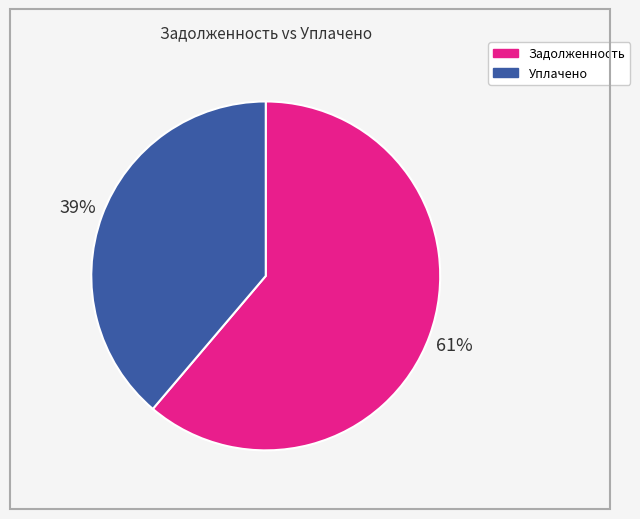

Does any single category account for the majority?

Yes